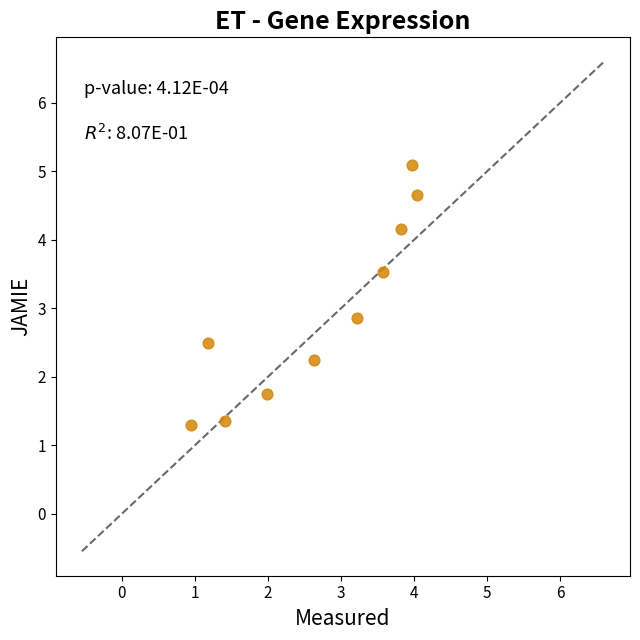

What Y value in the scatter plot is closest to 3?

2.9